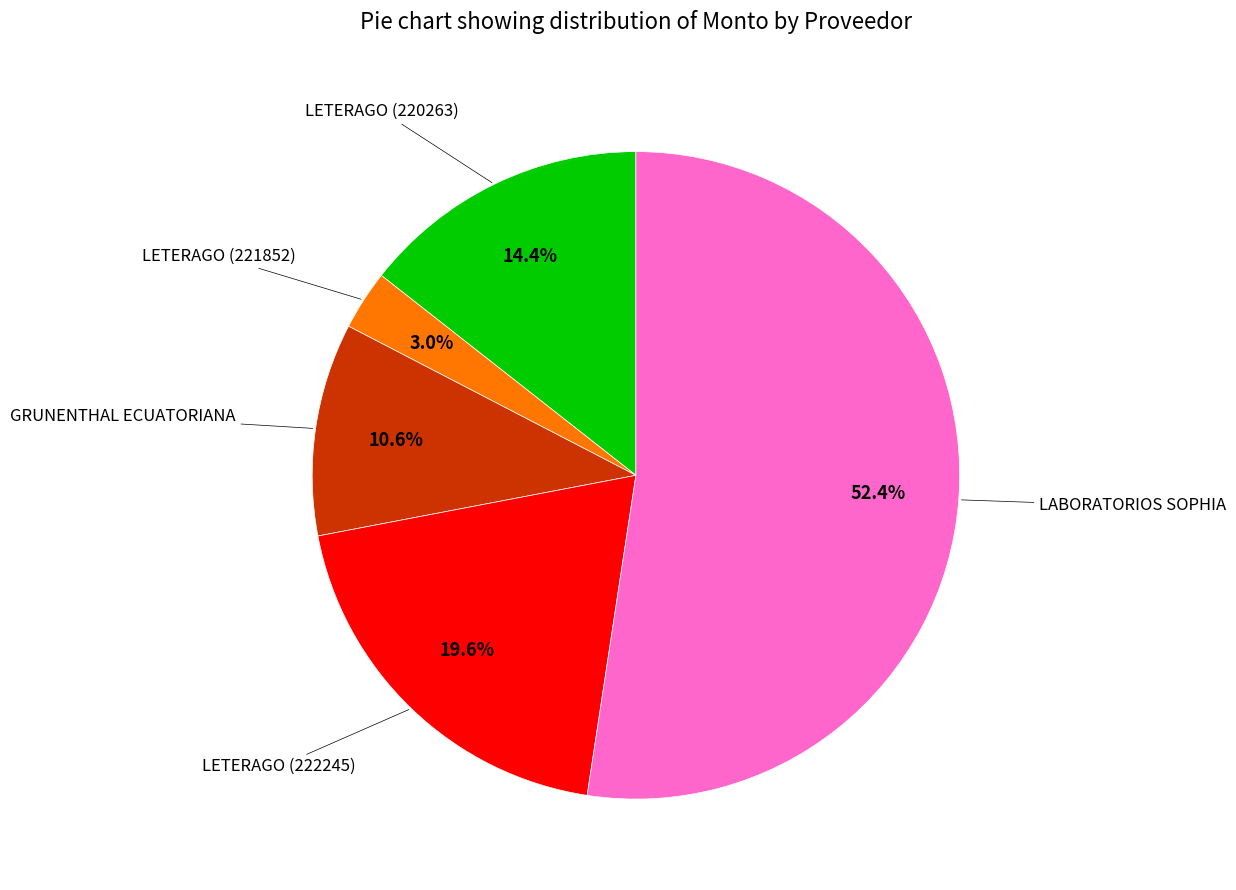

Is there any slice that represents more than half of the pie?

Yes